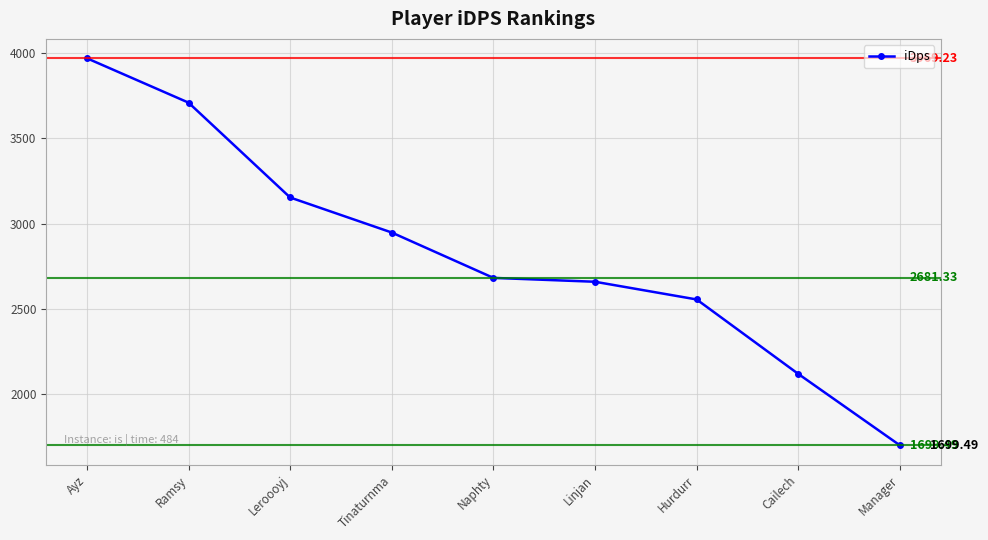

What is the maximum value shown in the chart?

3969.2